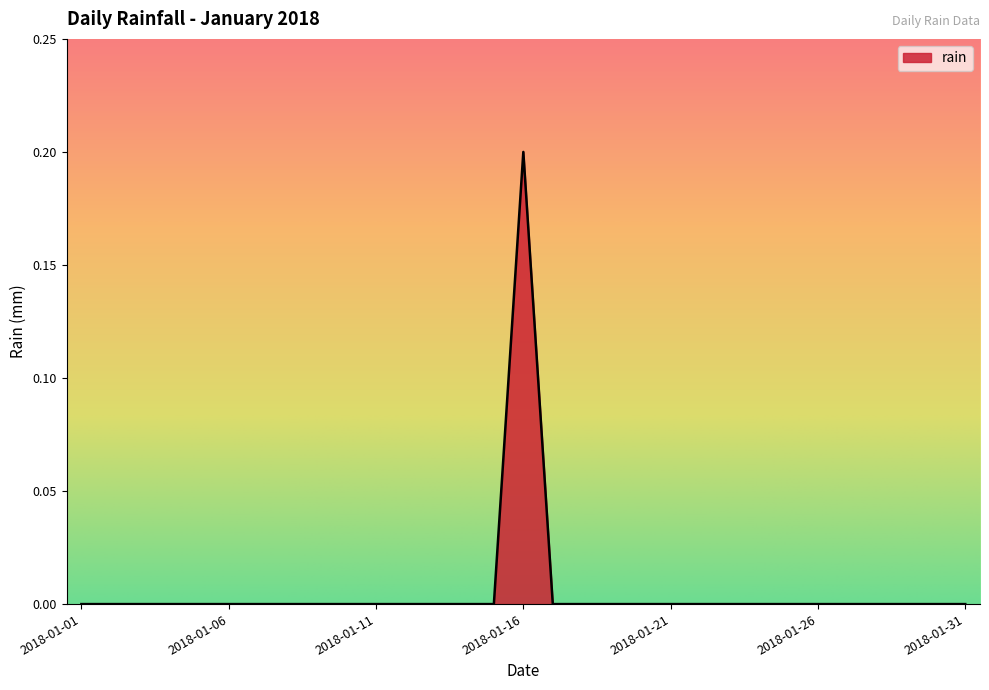

Reading left to right, list all the values displayed in this chart.

0.0	0.0	0.0	0.0	0.0	0.0	0.0	0.0	0.0	0.0	0.0	0.0	0.0	0.0	0.0	0.2	0.0	0.0	0.0	0.0	0.0	0.0	0.0	0.0	0.0	0.0	0.0	0.0	0.0	0.0	0.0